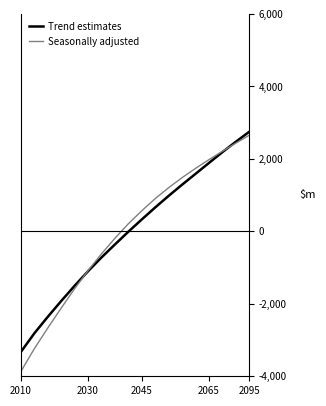

What is the greatest value displayed?

2745.9